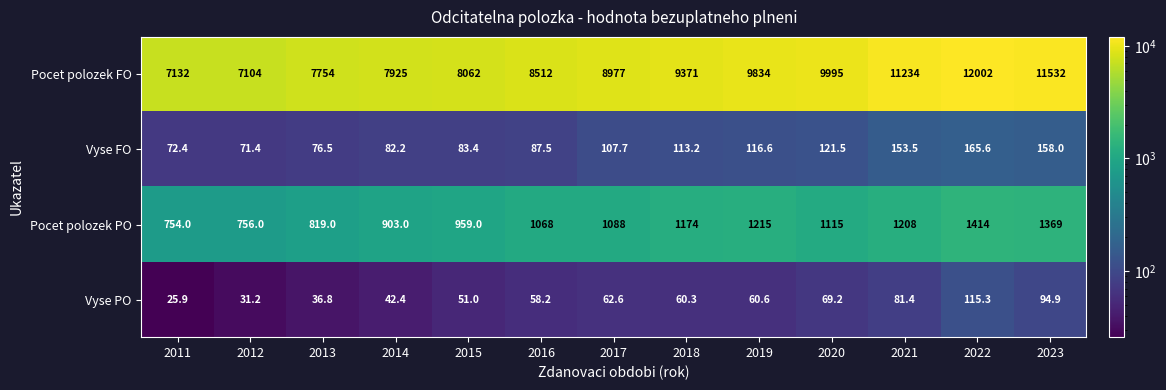

At which label is Pocet polozek PO closest to 1084?

2017